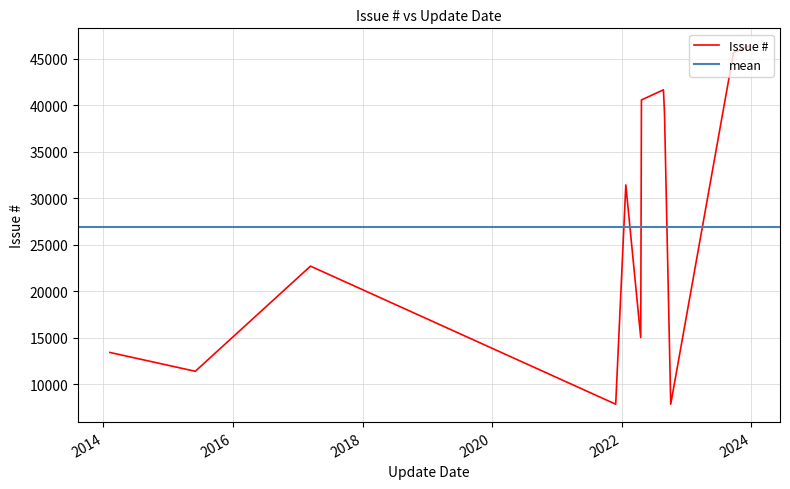

What is the sum of all values?

323012